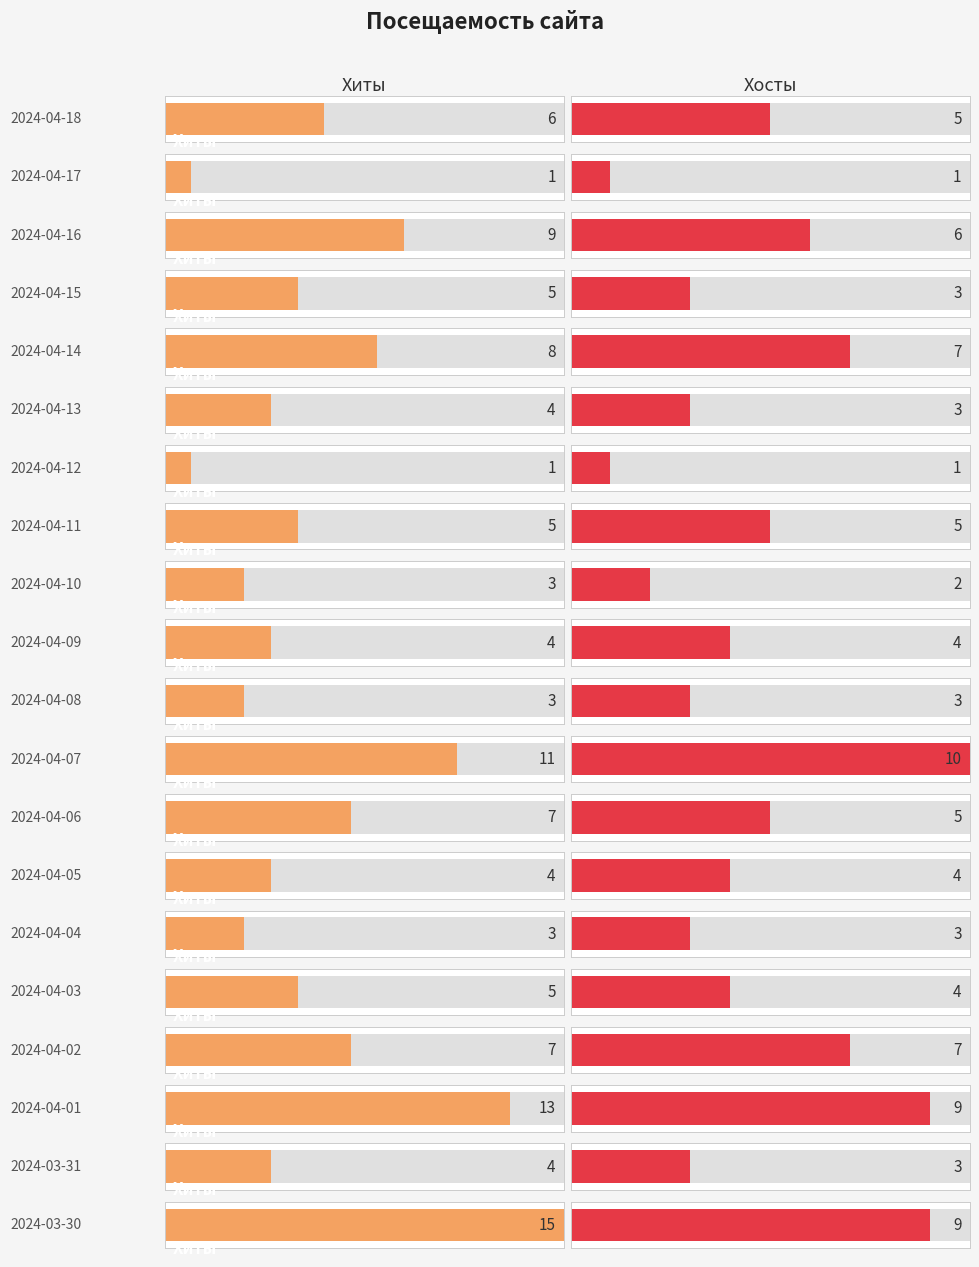

How many values in the Хиты series exceed 5?

8